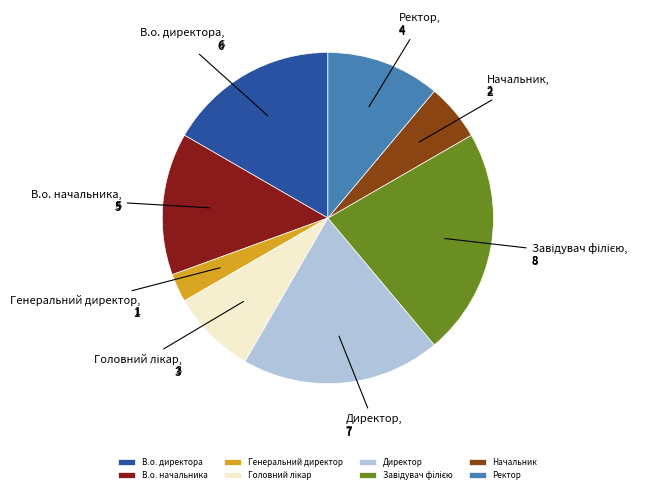

What is the smallest slice in the pie chart?

Генеральний директор